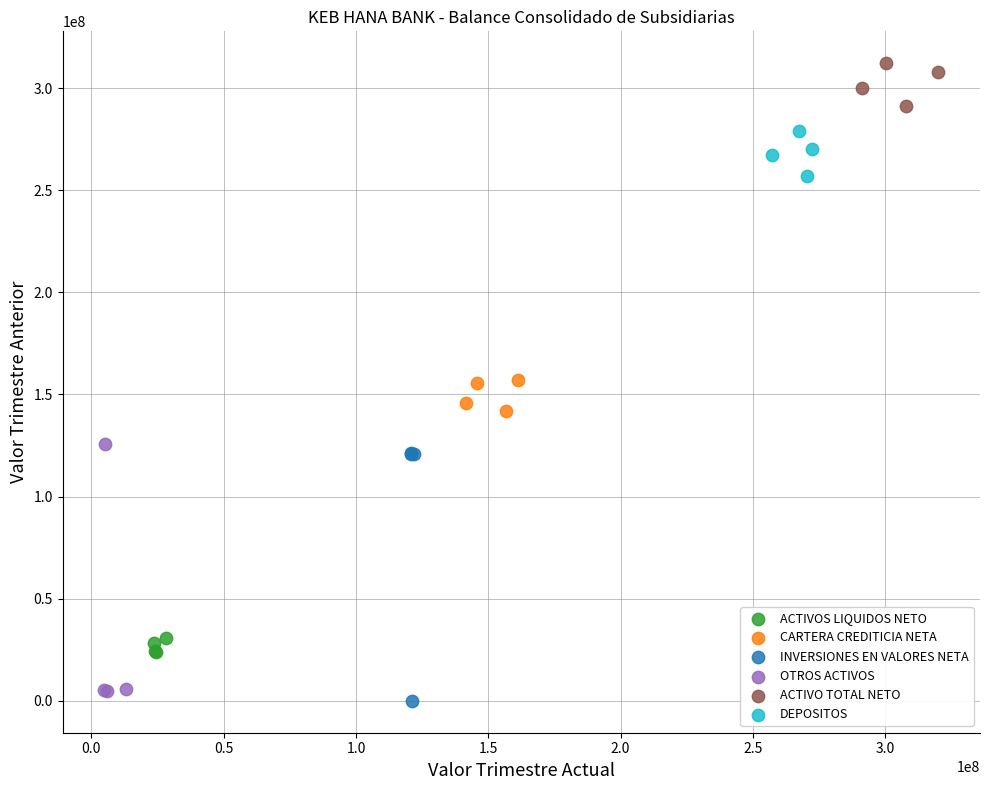

Which series contains the highest Y value?

ACTIVO TOTAL NETO